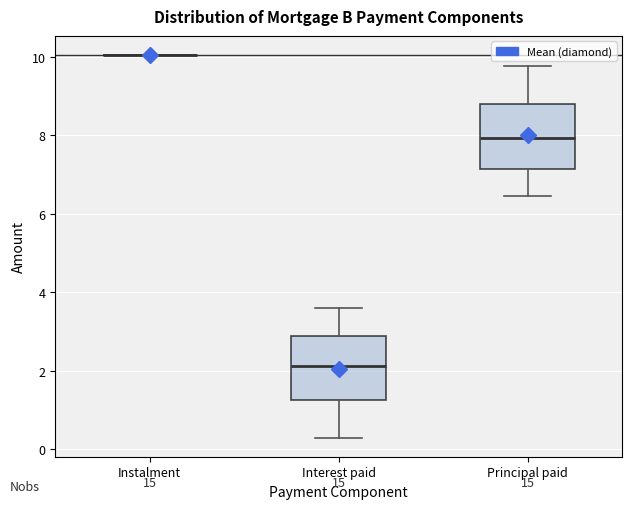

Reading left to right, transcribe this box plot: for each box, give where its median line is, the range the box spans, and where its two whiskers end, as read against the y-axis. The values are not printed on the chart, so give them approximately, as read against the axis.

Instalment: box collapsed to a line at 10.0, whiskers 10.0 to 10.0
Interest paid: median 2.2, box 1.2 to 2.8, whiskers 0.2 to 3.6
Principal paid: median 8.0, box 7.2 to 8.8, whiskers 6.4 to 9.8